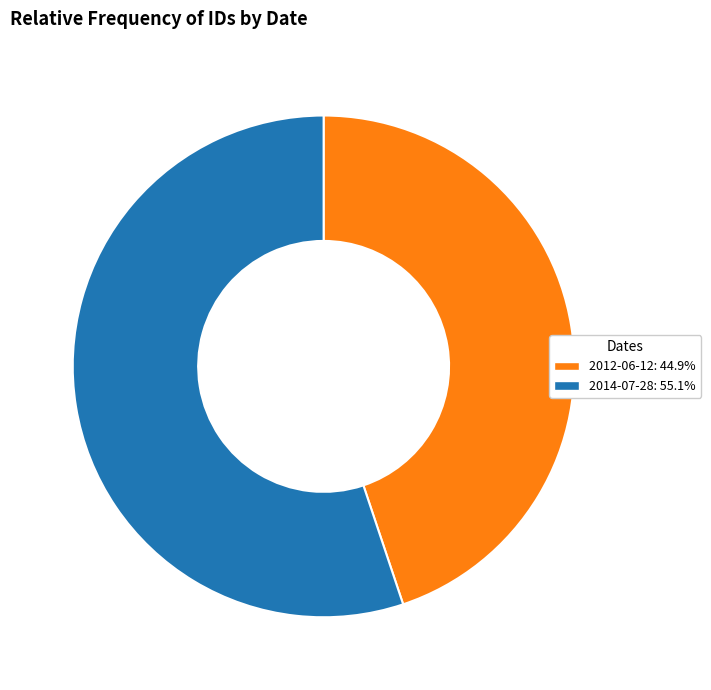

Is there any slice that represents more than half of the pie?

Yes